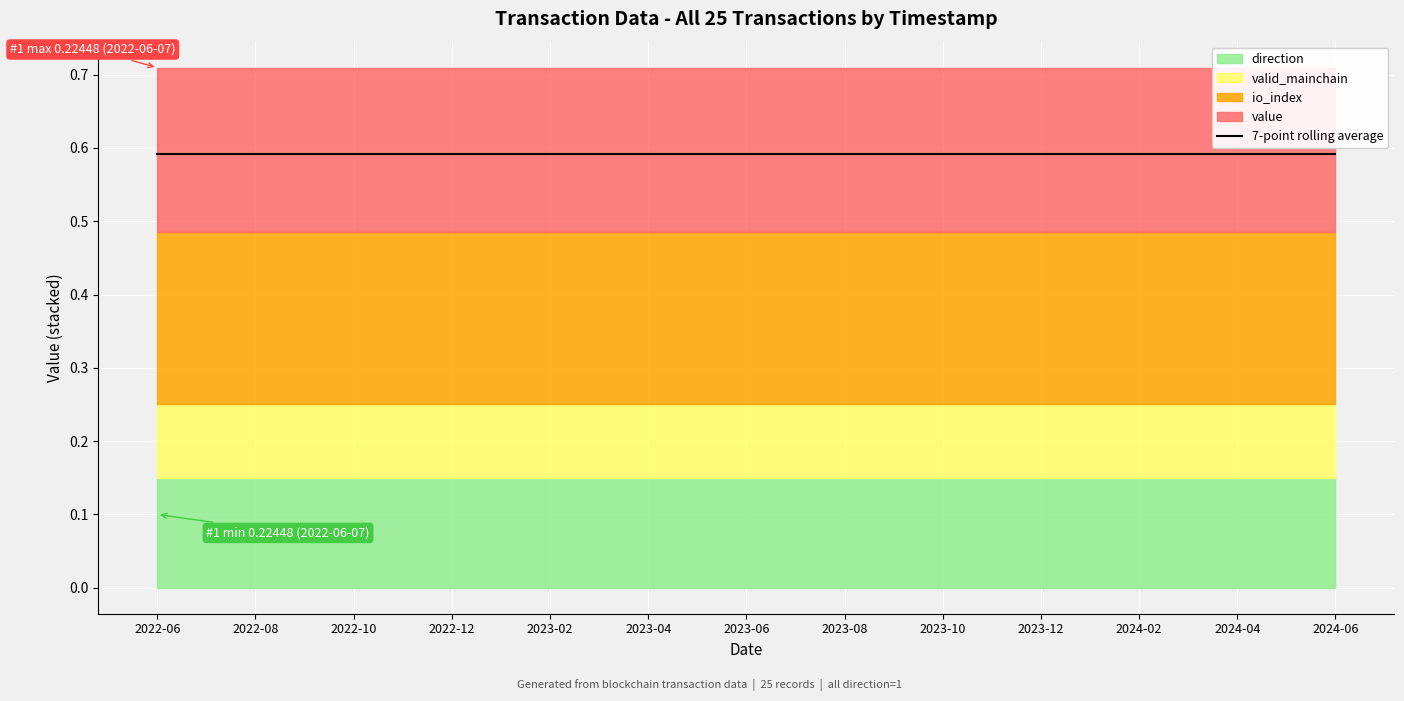

The valid_mainchain series shows 0.3 at 0. True or false?

False